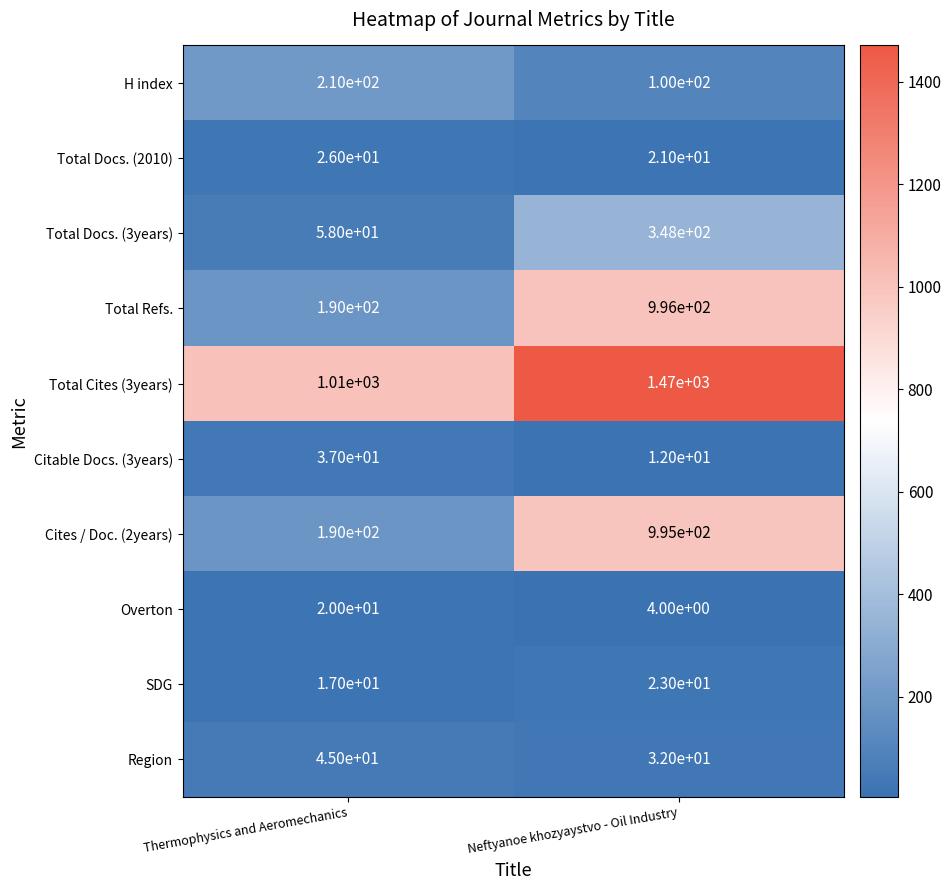

Reading right to left, extract all data points from this chart.

H index: Neftyanoe khozyaystvo - Oil Industry=100	Thermophysics and Aeromechanics=210
Total Docs. (2010): Neftyanoe khozyaystvo - Oil Industry=21	Thermophysics and Aeromechanics=26
Total Docs. (3years): Neftyanoe khozyaystvo - Oil Industry=348	Thermophysics and Aeromechanics=58
Total Refs.: Neftyanoe khozyaystvo - Oil Industry=996	Thermophysics and Aeromechanics=190
Total Cites (3years): Neftyanoe khozyaystvo - Oil Industry=1470	Thermophysics and Aeromechanics=1010
Citable Docs. (3years): Neftyanoe khozyaystvo - Oil Industry=12	Thermophysics and Aeromechanics=37
Cites / Doc. (2years): Neftyanoe khozyaystvo - Oil Industry=995	Thermophysics and Aeromechanics=190
Overton: Neftyanoe khozyaystvo - Oil Industry=4	Thermophysics and Aeromechanics=20
SDG: Neftyanoe khozyaystvo - Oil Industry=23	Thermophysics and Aeromechanics=17
Region: Neftyanoe khozyaystvo - Oil Industry=32	Thermophysics and Aeromechanics=45